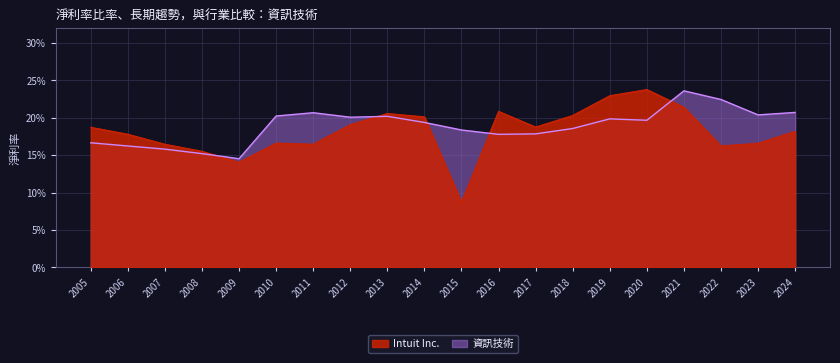

At which category does 資訊技術 reach its first local valley?

2009